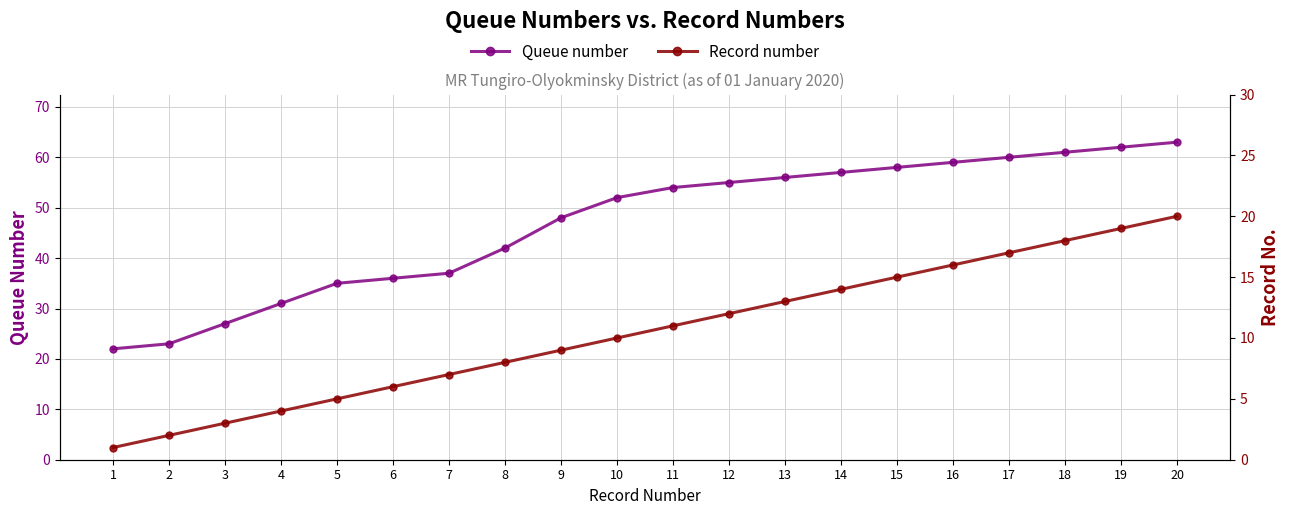

Which has a higher value, 13 or 6?

13